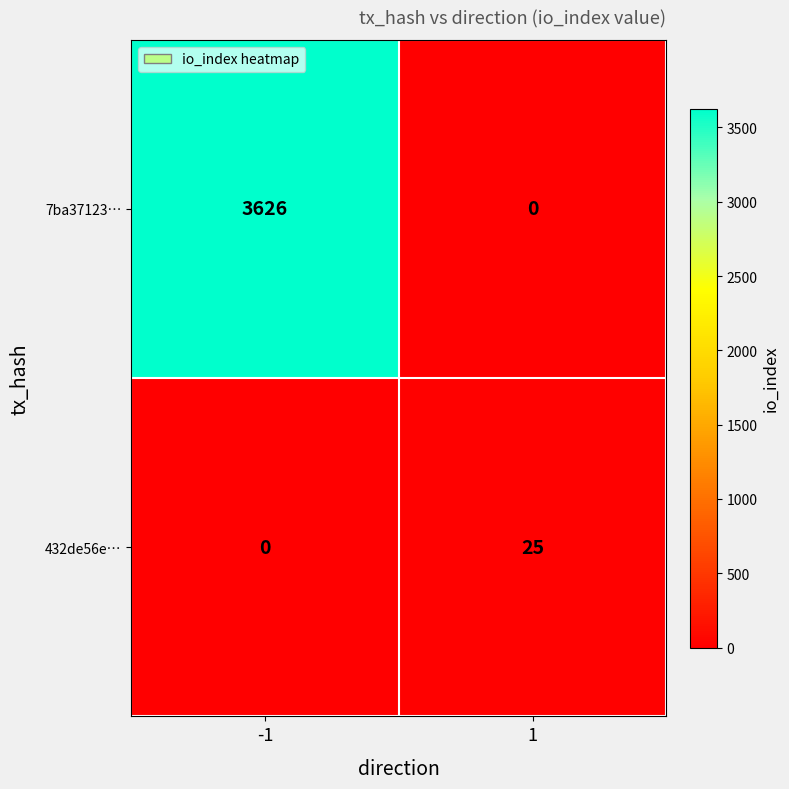

Rank the series by their maximum value, from lowest to highest.

432de56e…, 7ba37123…